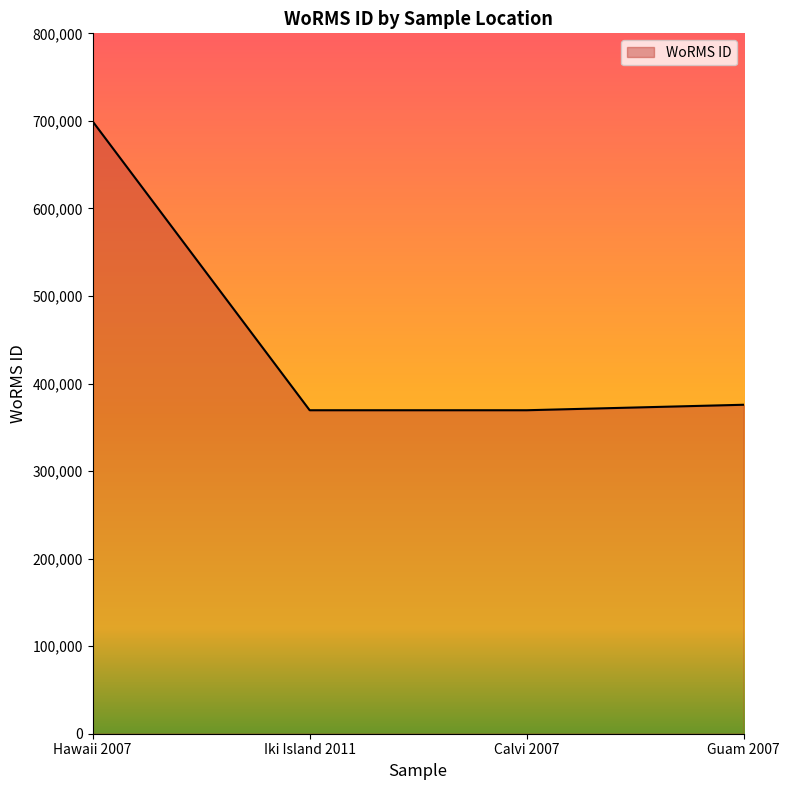

What is the change in value from Iki Island 2011 to Guam 2007?

+6268